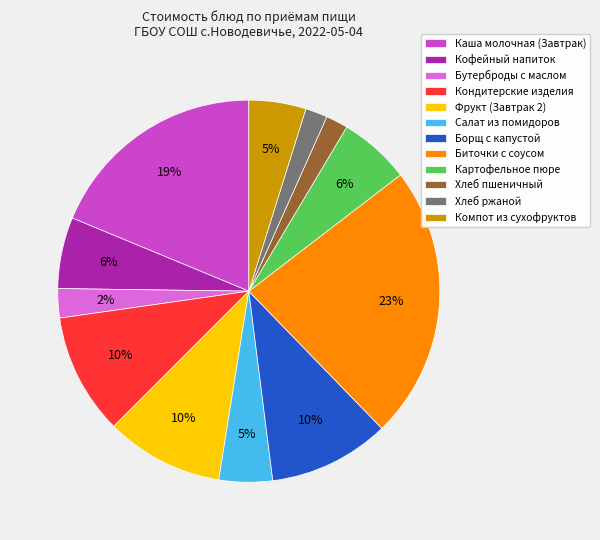

Does any single category account for the majority?

No